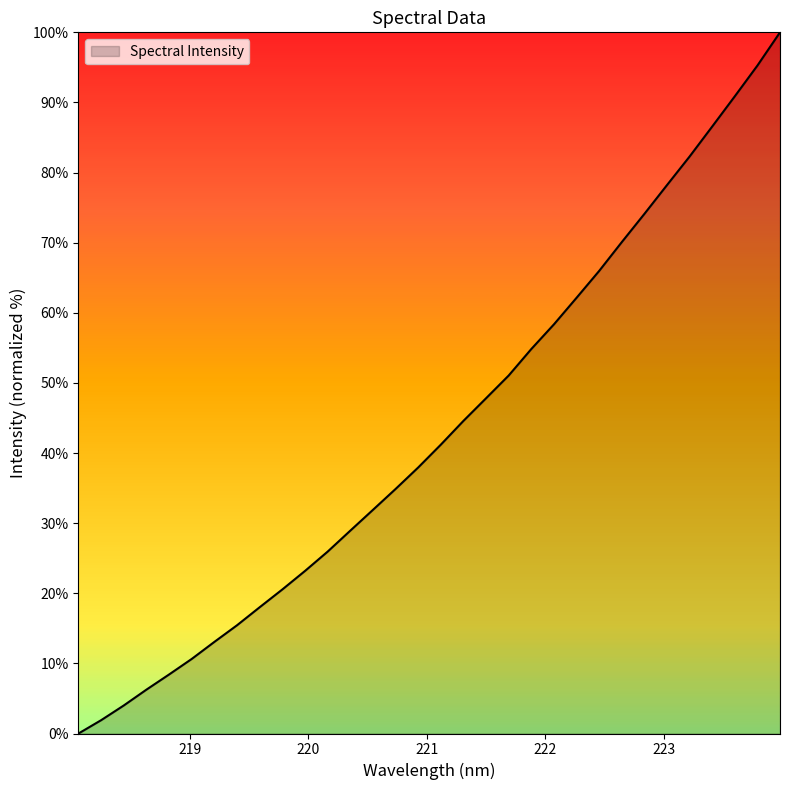

What is the greatest value displayed?

100.0